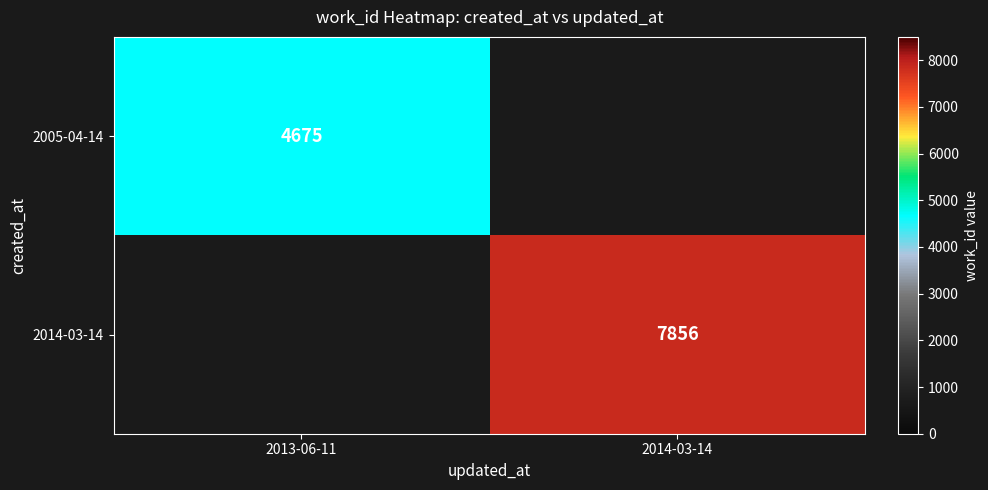

What is the smallest value displayed?

4675.0